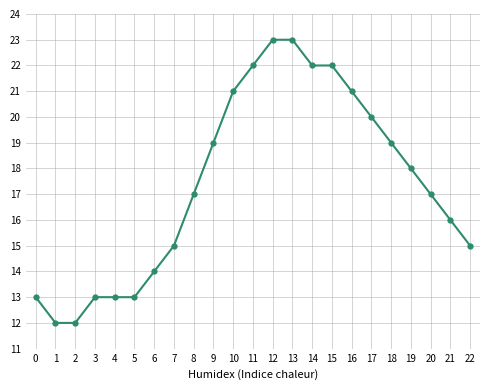

True or false: the data shows 11 at 8.

False